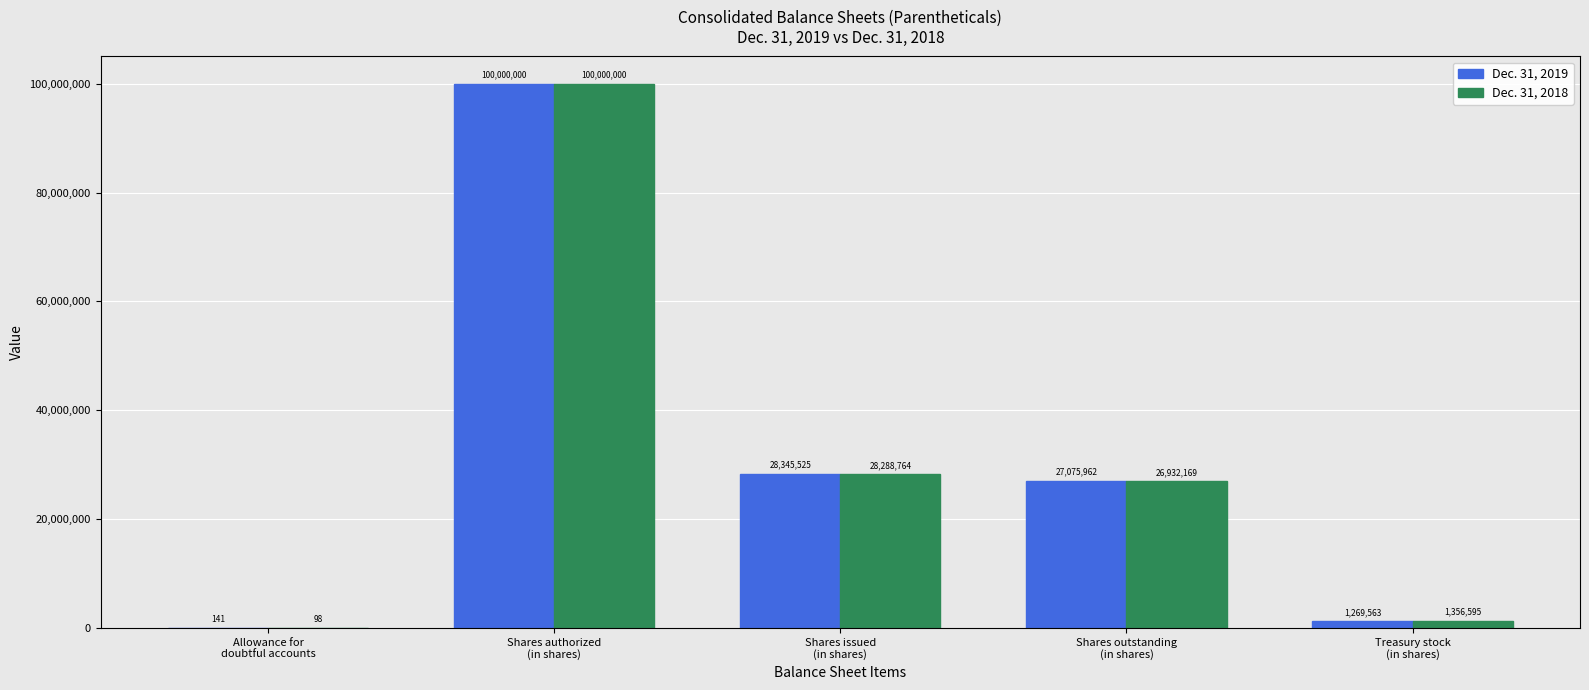

What is the maximum value shown in the chart?

100000000